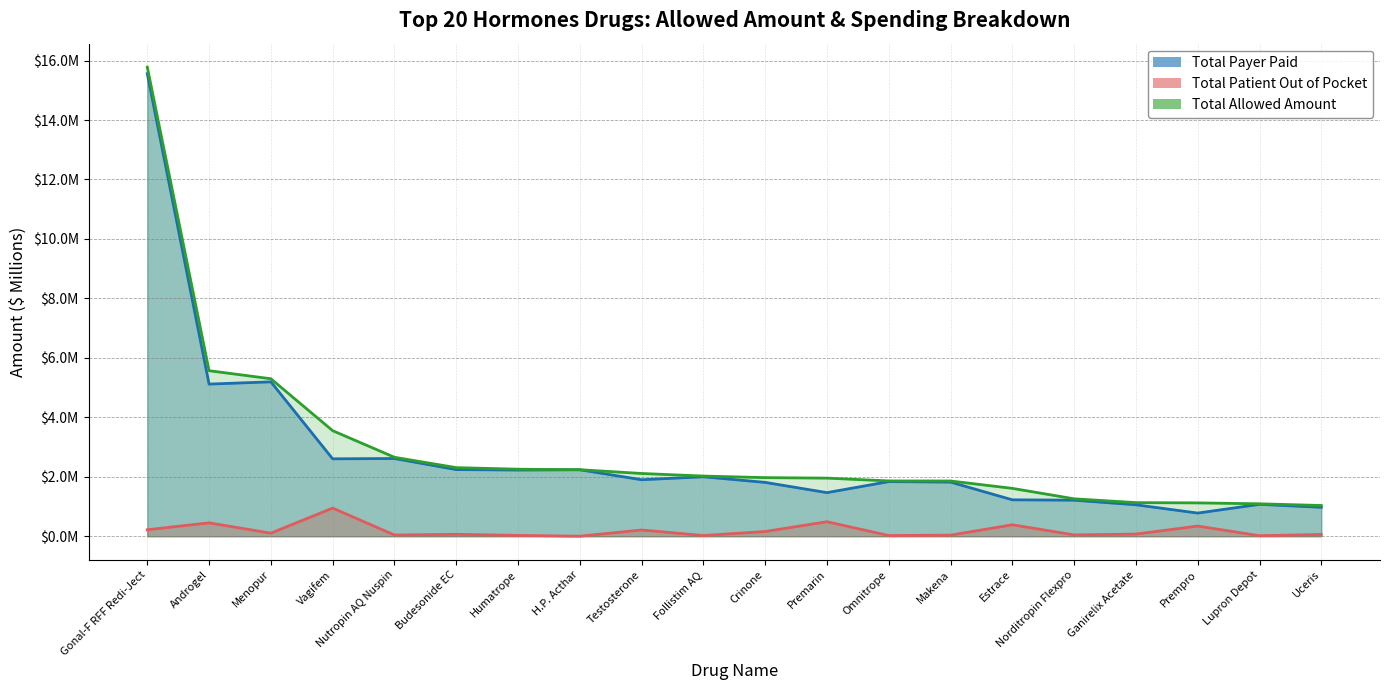

Reading right to left, extract all data points from this chart.

Total Payer Paid: Uceris=1.0	Lupron Depot=1.1	Prempro=0.8	Ganirelix Acetate=1.1	Norditropin Flexpro=1.2	Estrace=1.2	Makena=1.8	Omnitrope=1.8	Premarin=1.5	Crinone=1.8	Follistim AQ=2.0	Testosterone=1.9	H.P. Acthar=2.2	Humatrope=2.2	Budesonide EC=2.2	Nutropin AQ Nuspin=2.6	Vagifem=2.6	Menopur=5.2	Androgel=5.1	Gonal-F RFF Redi-Ject=15.6
Total Patient Out of Pocket: Uceris=0.1	Lupron Depot=0.0	Prempro=0.3	Ganirelix Acetate=0.1	Norditropin Flexpro=0.0	Estrace=0.4	Makena=0.0	Omnitrope=0.0	Premarin=0.5	Crinone=0.2	Follistim AQ=0.0	Testosterone=0.2	H.P. Acthar=0.0	Humatrope=0.0	Budesonide EC=0.1	Nutropin AQ Nuspin=0.0	Vagifem=0.9	Menopur=0.1	Androgel=0.5	Gonal-F RFF Redi-Ject=0.2
Total Allowed Amount: Uceris=1.0	Lupron Depot=1.1	Prempro=1.1	Ganirelix Acetate=1.1	Norditropin Flexpro=1.3	Estrace=1.6	Makena=1.9	Omnitrope=1.9	Premarin=2.0	Crinone=2.0	Follistim AQ=2.0	Testosterone=2.1	H.P. Acthar=2.2	Humatrope=2.3	Budesonide EC=2.3	Nutropin AQ Nuspin=2.7	Vagifem=3.6	Menopur=5.3	Androgel=5.6	Gonal-F RFF Redi-Ject=15.8